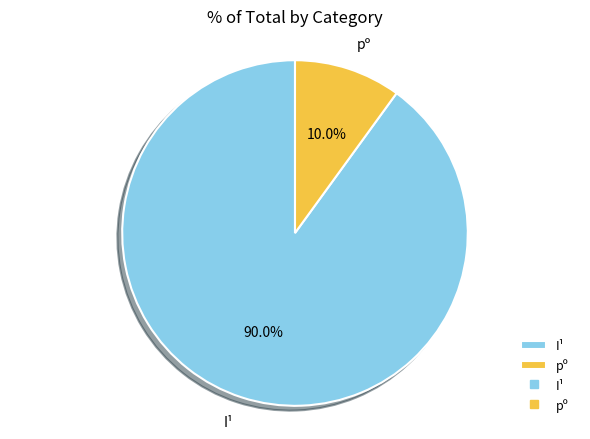

Which category has the biggest portion of the pie?

I¹